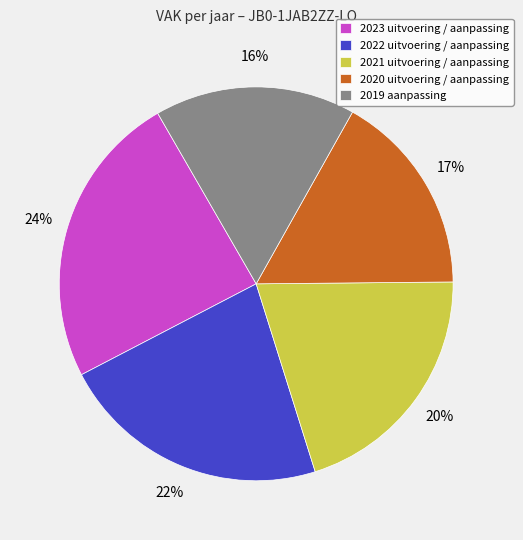

Approximately how many times larger is the value at 2020 uitvoering / aanpassing compared to 2023 uitvoering / aanpassing?

0.7